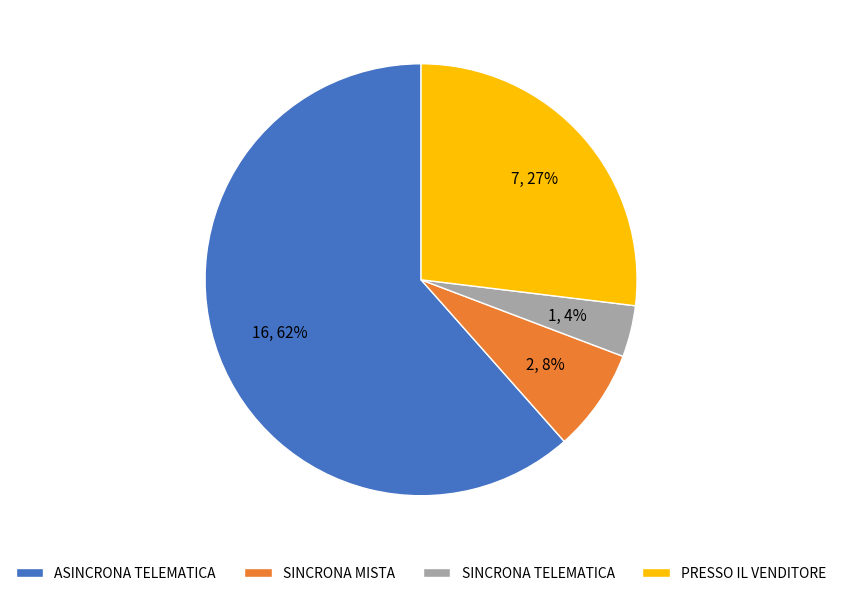

To the nearest percent, what portion does SINCRONA TELEMATICA represent?

4%